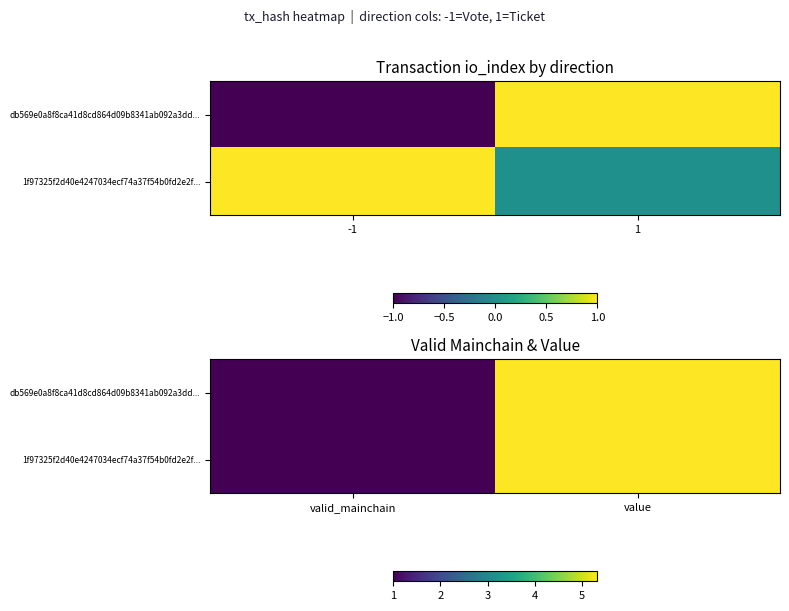

Rank the categories by db569e0a8f8ca41d8cd864d09b8341ab092a3dd... value from lowest to highest.

valid_mainchain, value